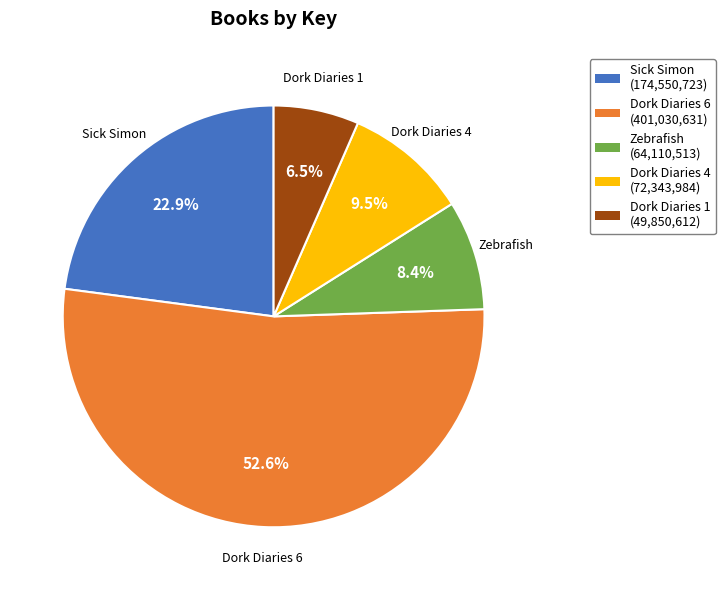

Which slice is the smallest?

Dork Diaries 1